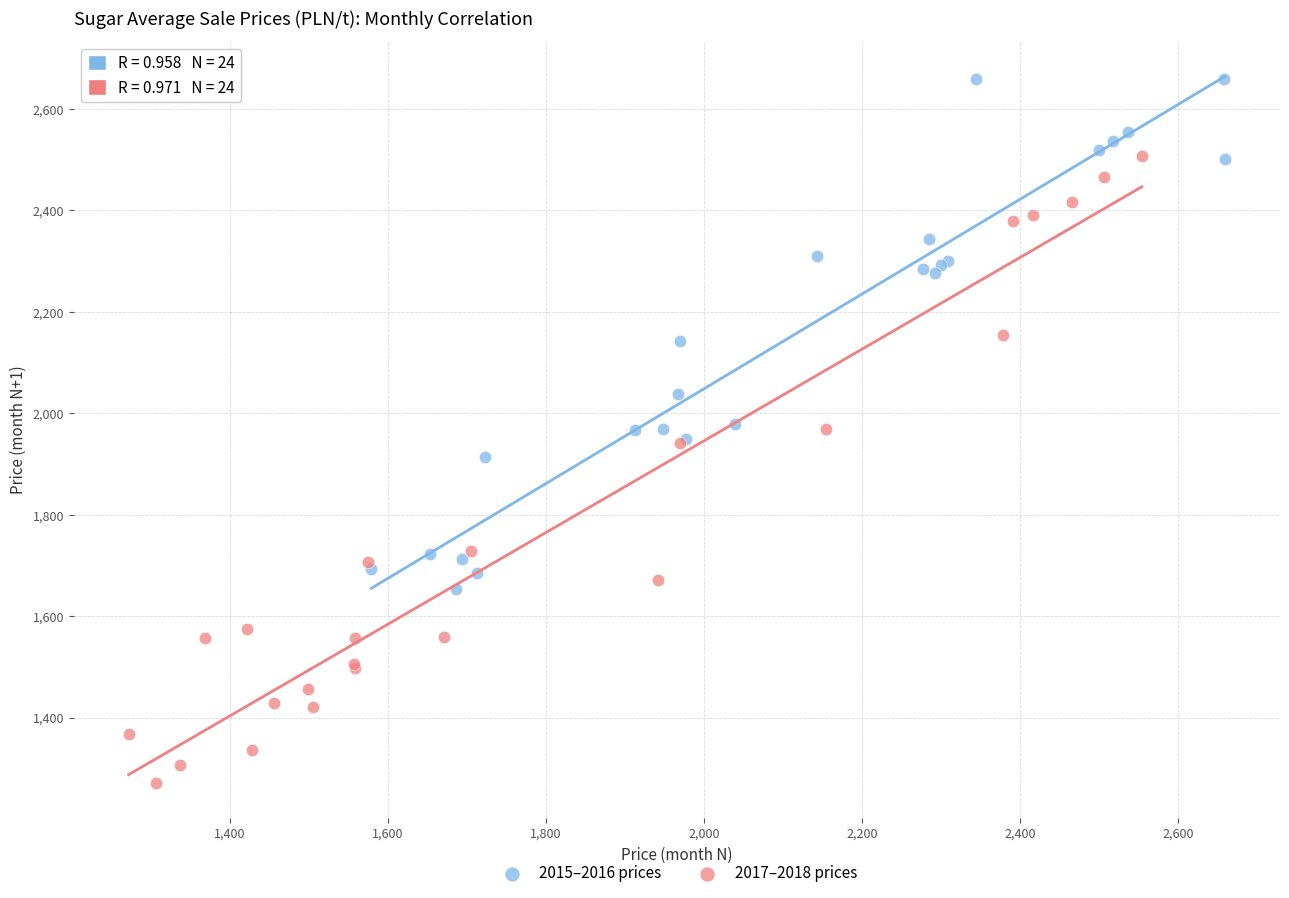

Which series contains the highest Y value?

2015–2016 prices